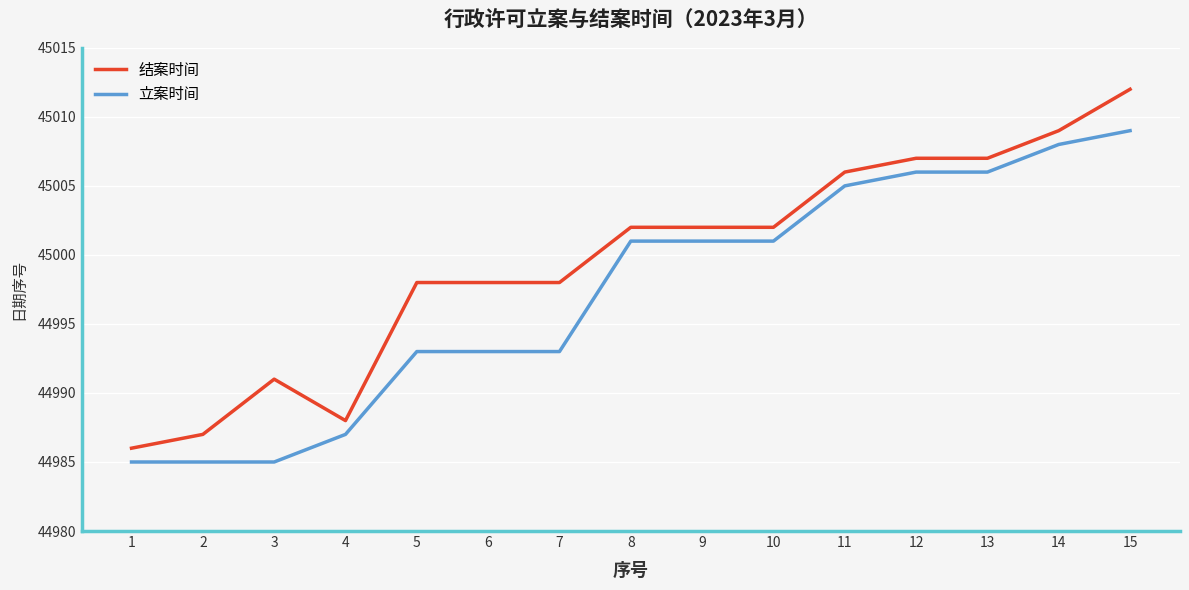

What is the difference between the second highest and second lowest values in the 立案时间 series?

23